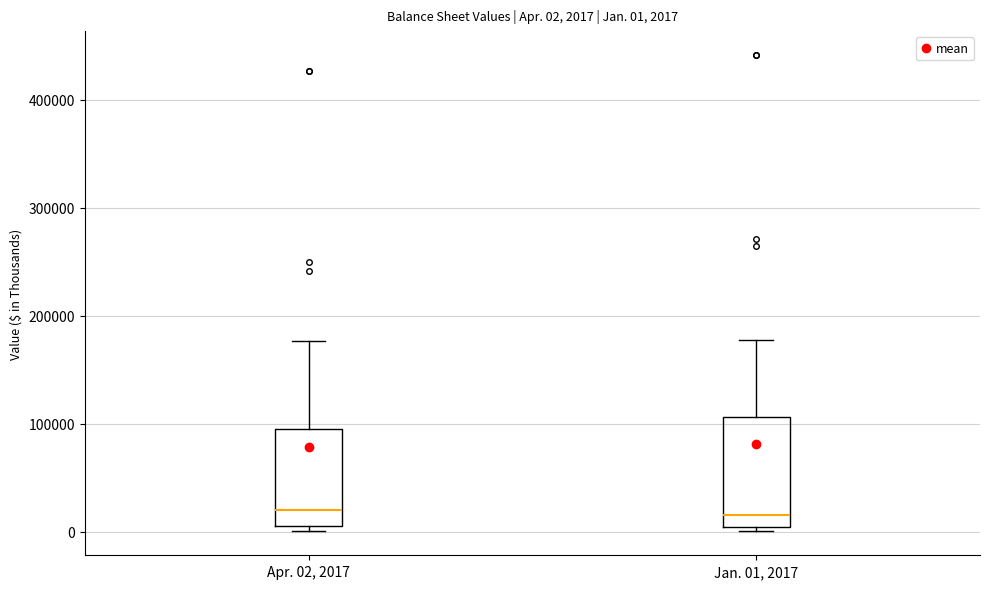

Comparing the boxes themselves (not the whiskers), which one is the tallest?

Jan. 01, 2017